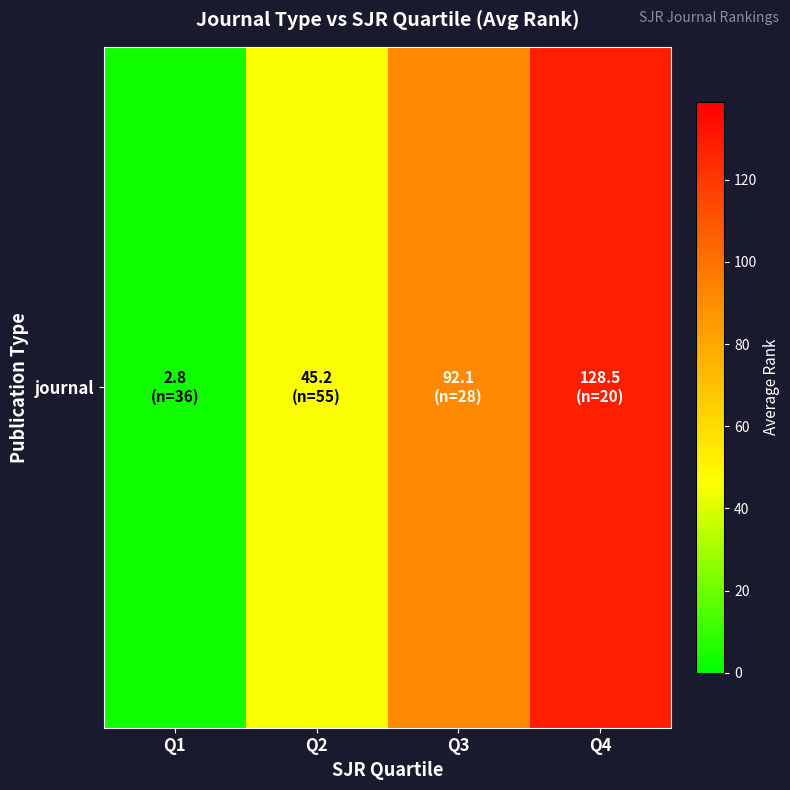

What is the ratio of the value at Q2 to the value at Q4?

0.4